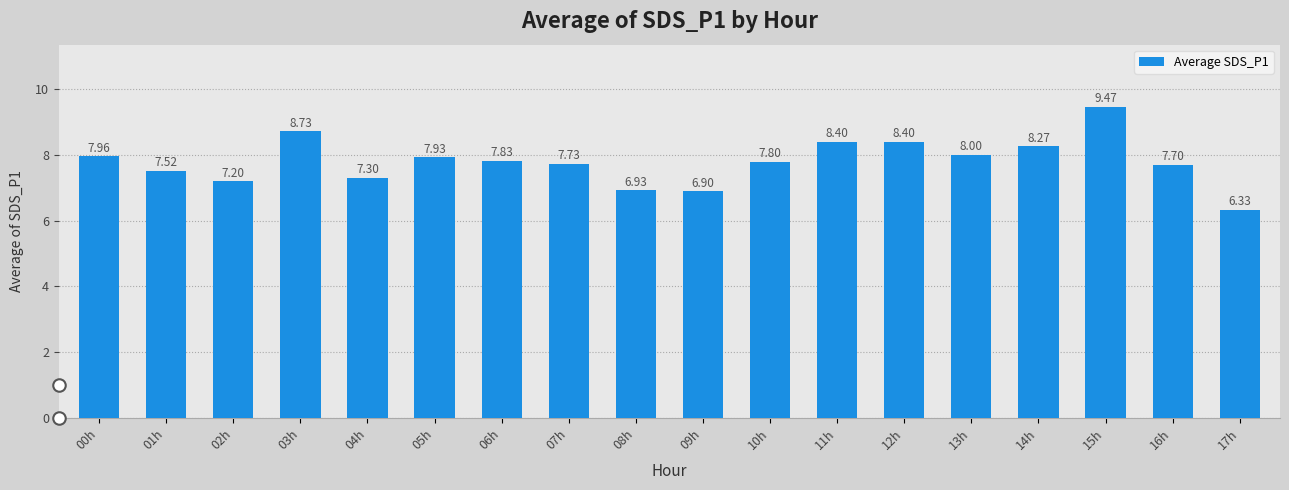

Count the number of categories in the chart.

18